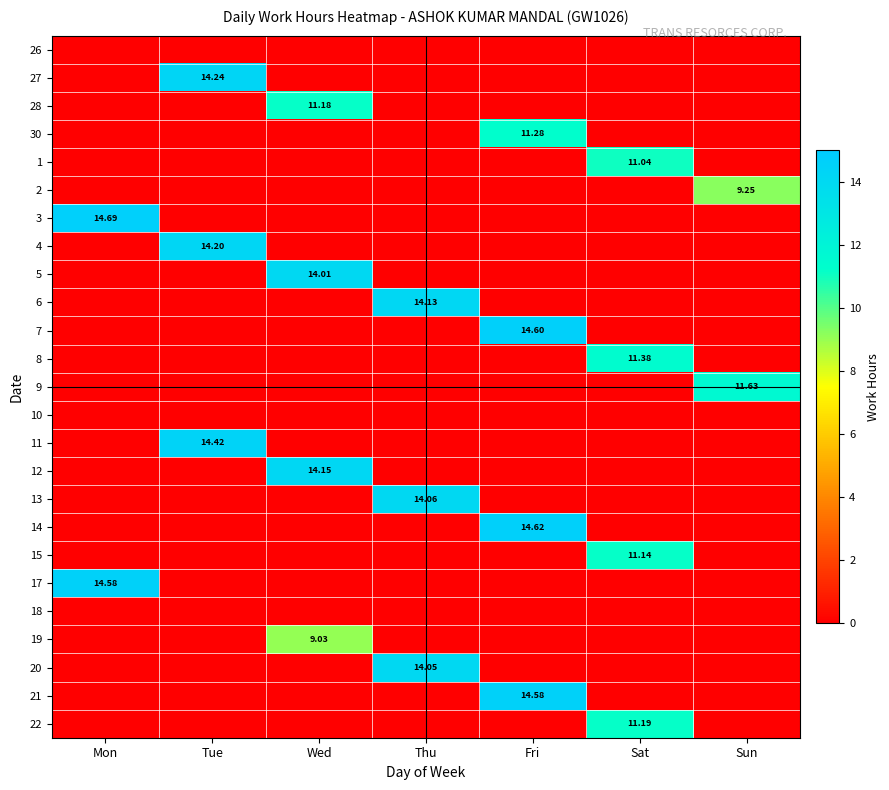

How many data points does each series have?

7